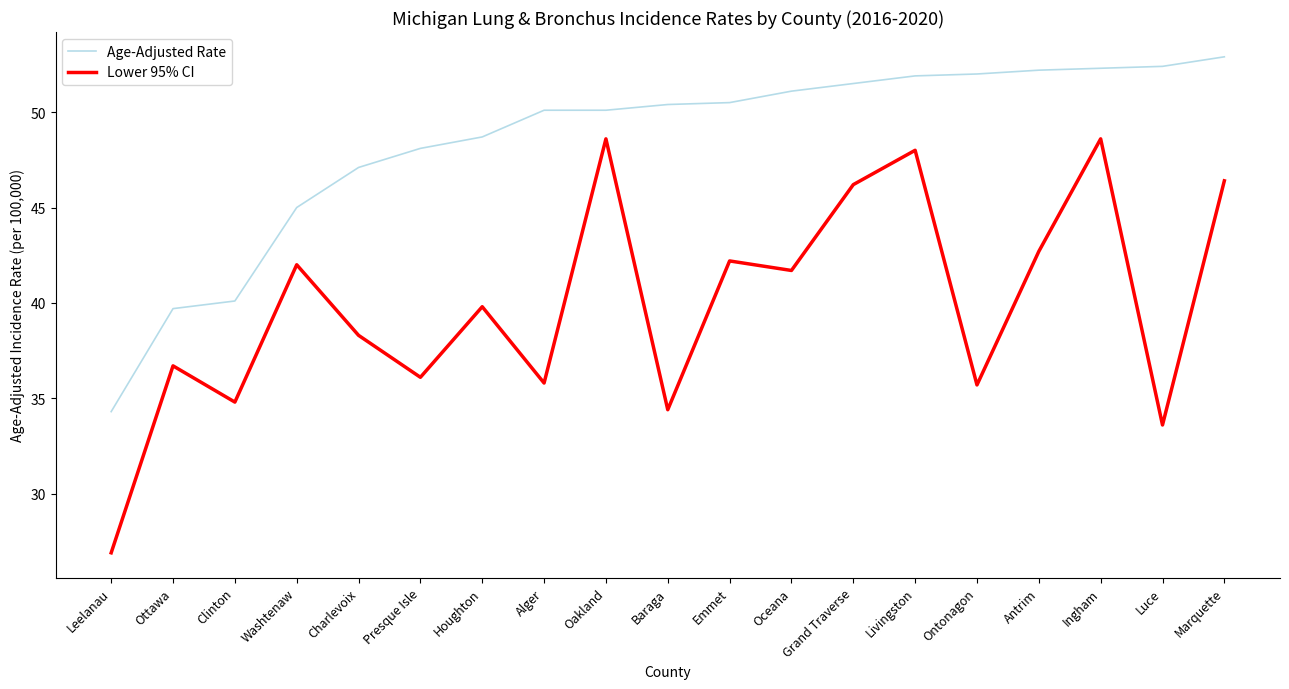

Which series has the largest range (max minus min)?

Lower 95% CI